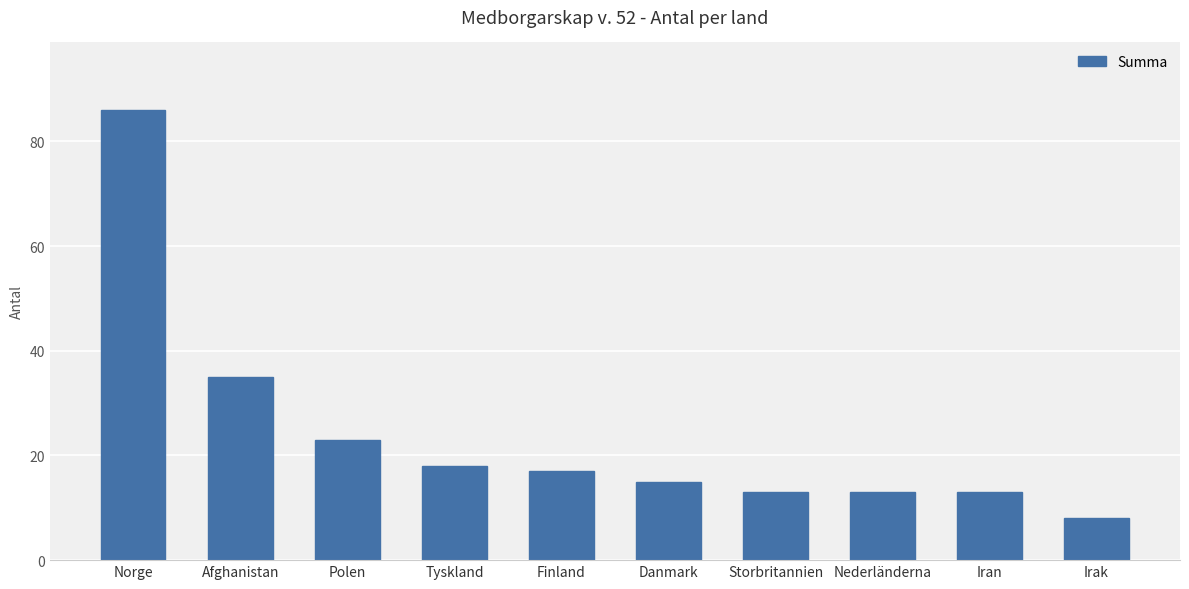

How many distinct data groups are displayed?

1